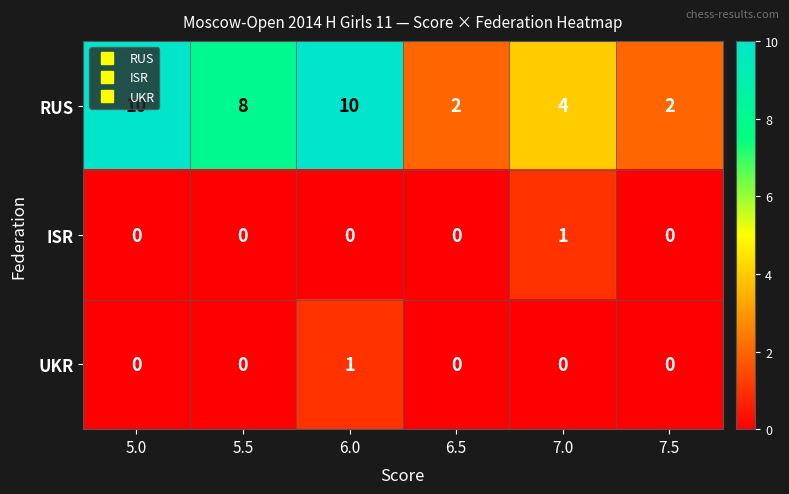

The value of RUS at 5.0 is 10. True or false?

True